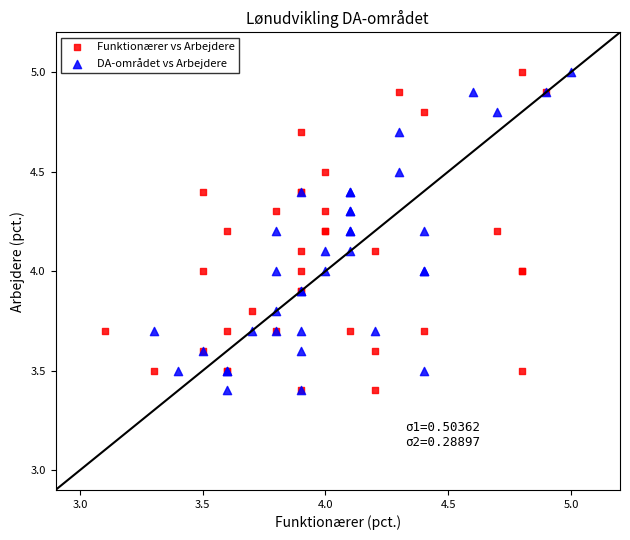

What are all the series names shown in the legend?

Funktionærer vs Arbejdere, DA-området vs Arbejdere